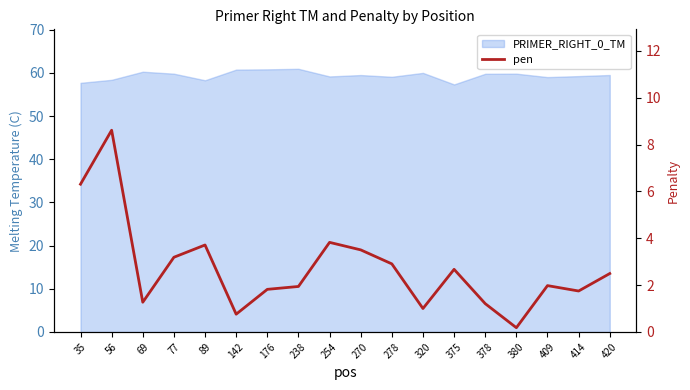

List the labels in order of value, largest first.

56, 35, 254, 89, 270, 77, 278, 375, 420, 409, 238, 176, 414, 69, 378, 320, 142, 380